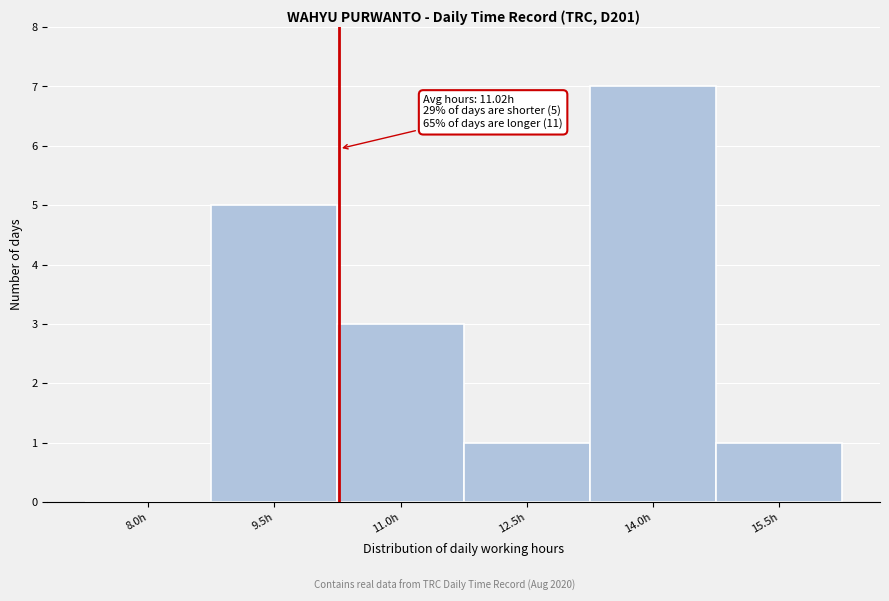

Reading right to left, extract all data points from this chart.

15.5h=1	14.0h=7	12.5h=1	11.0h=3	9.5h=5	8.0h=0